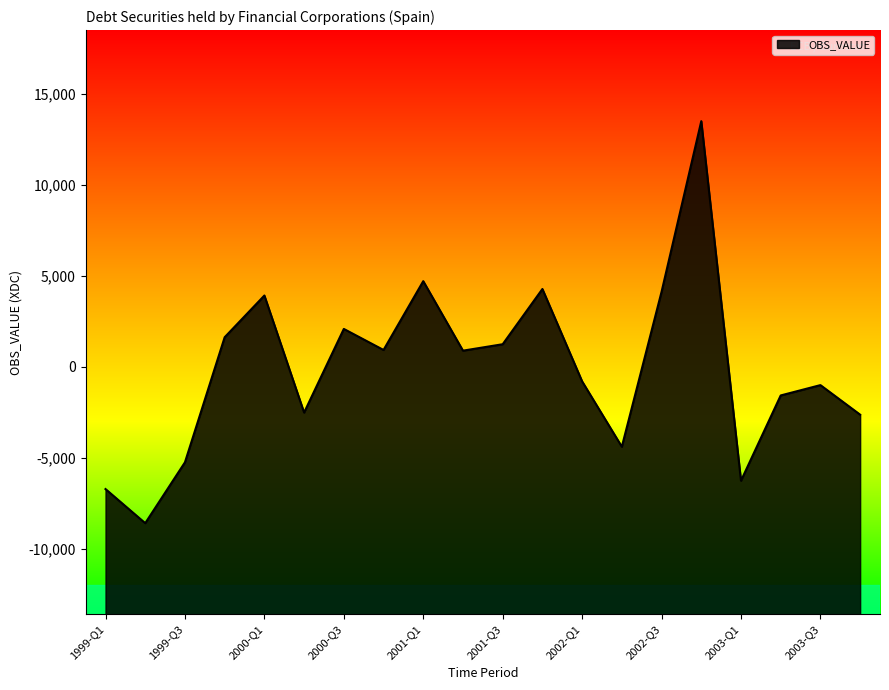

What is the sum of all values?

-2338